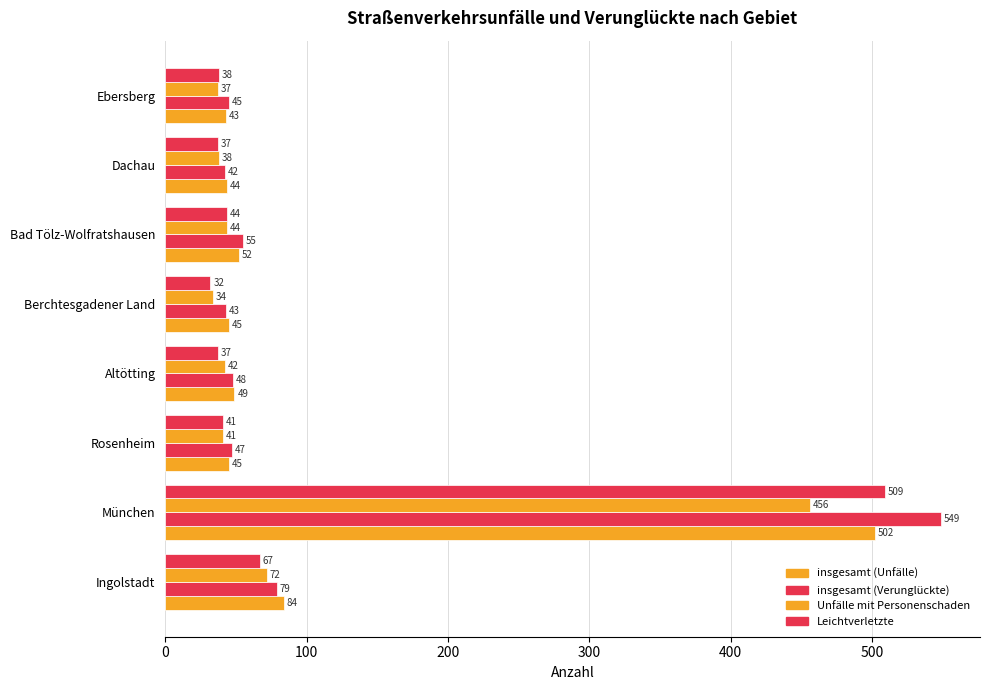

What is the minimum value shown in the chart?

32